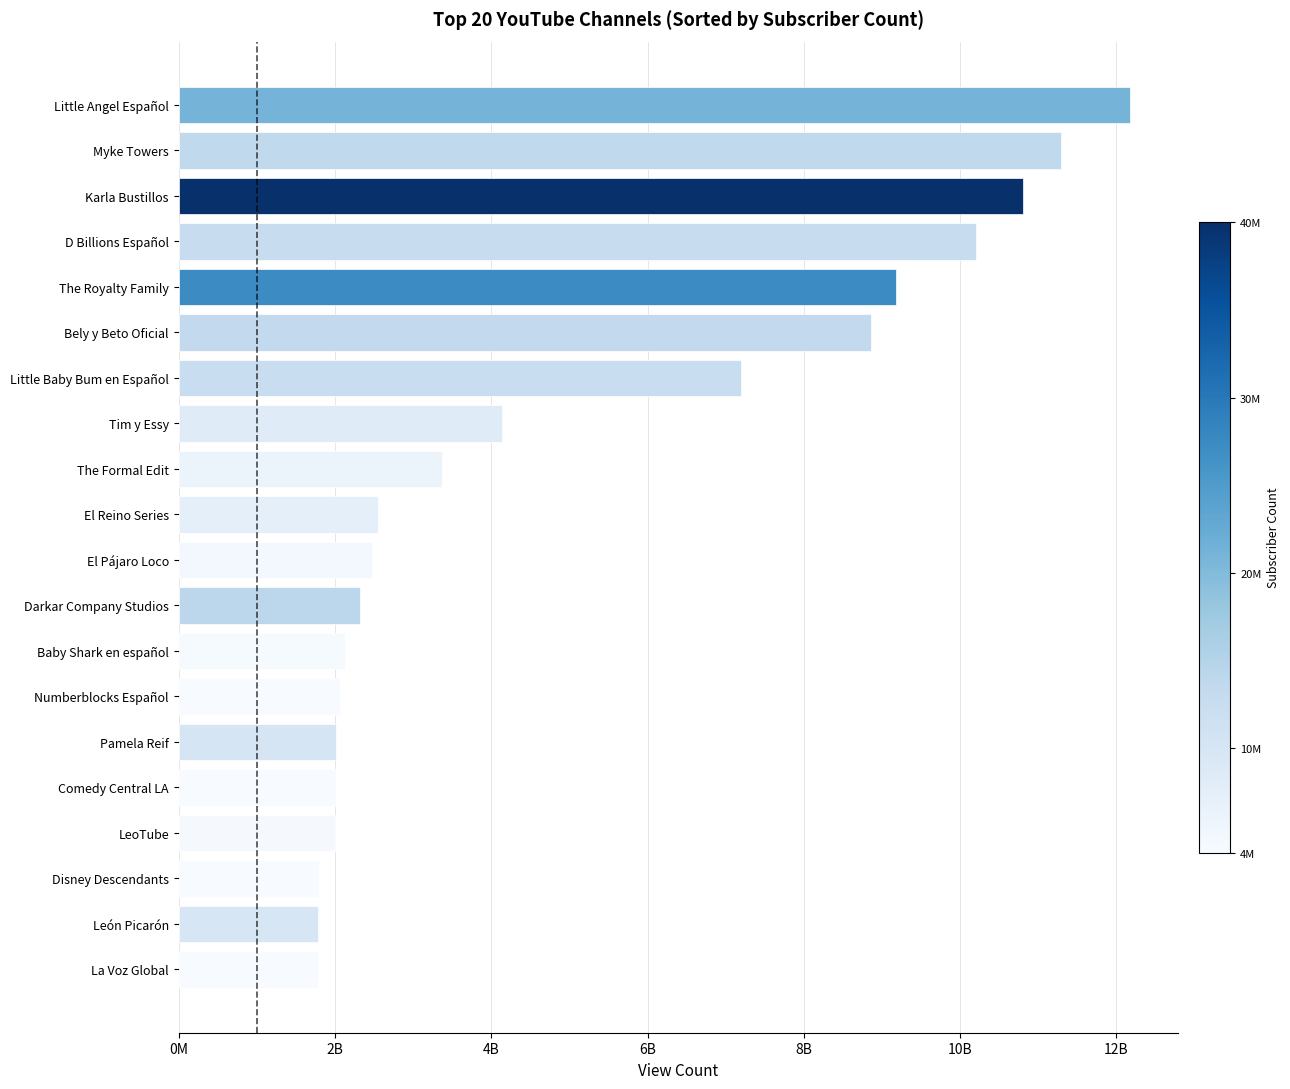

What is the minimum value shown in the chart?

1787243118